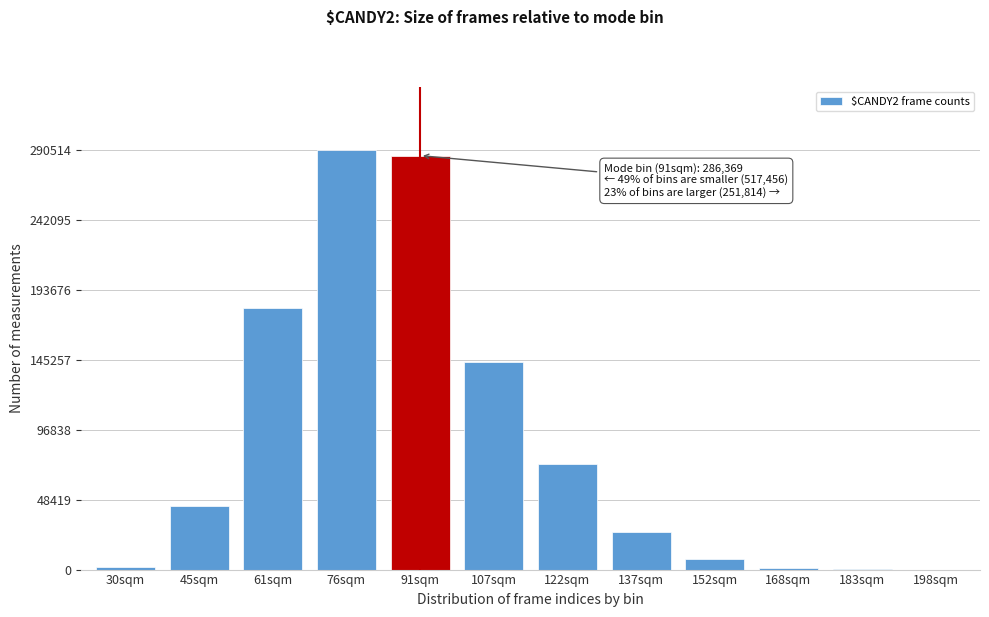

What is the maximum value shown in the chart?

290518